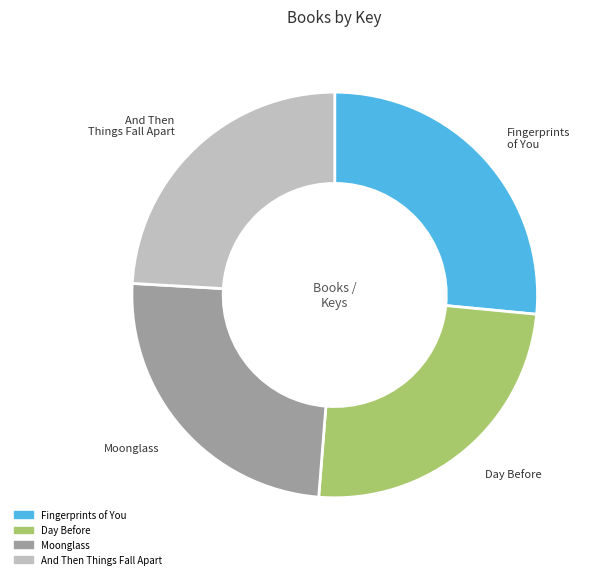

Is the sum of Moonglass and And Then Things Fall Apart greater than half?

No